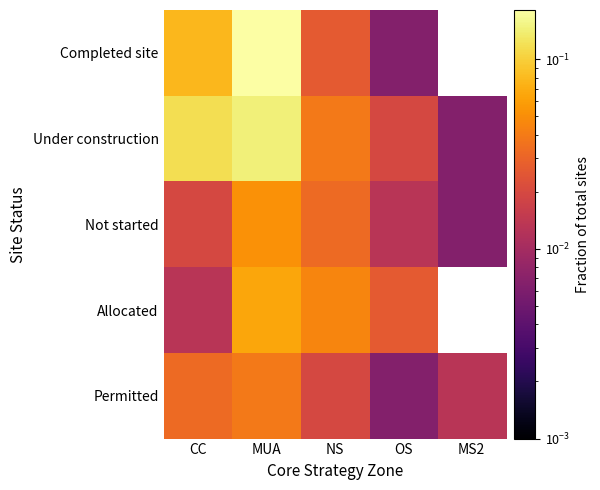

The Not started series shows 0.1 at MUA. True or false?

False